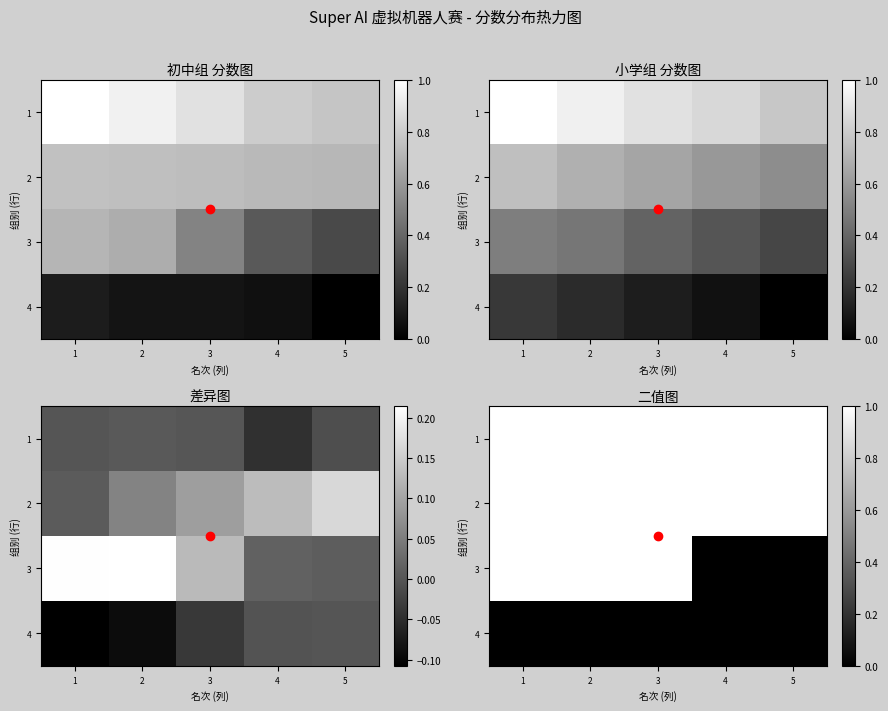

Where is 2 nearest to the value 1?

1